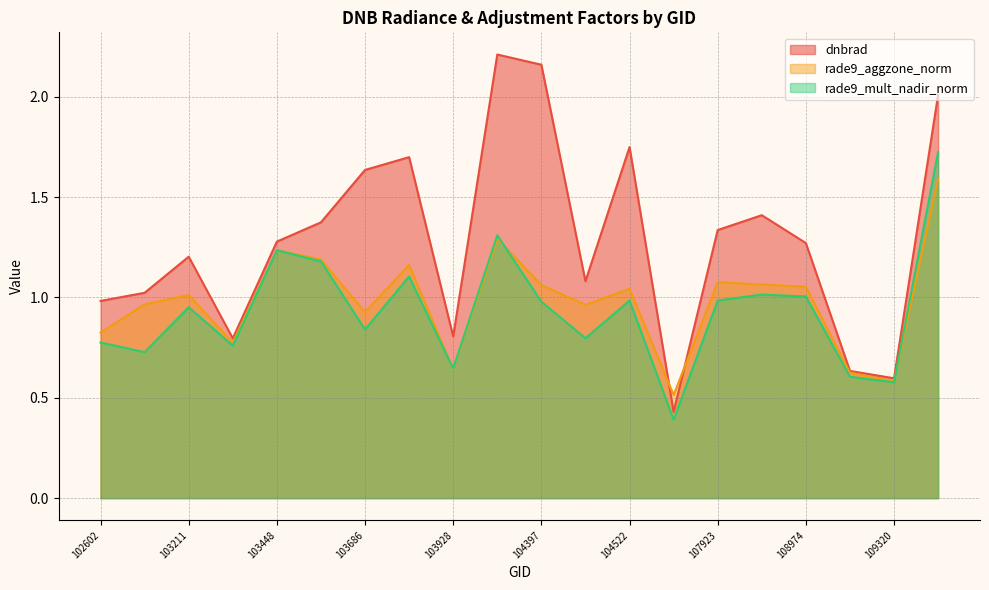

Where is the first local minimum for rade9_mult_nadir_norm?

103092